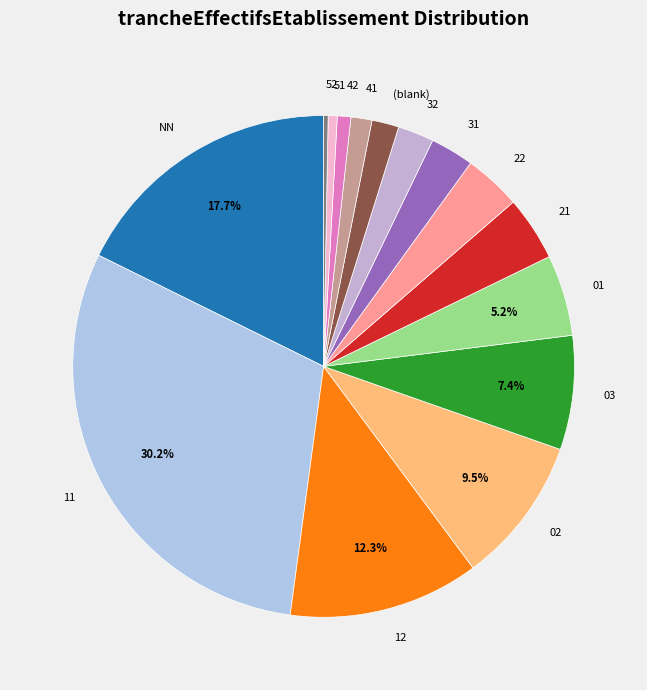

Is the sum of 21 and 32 greater than half?

No